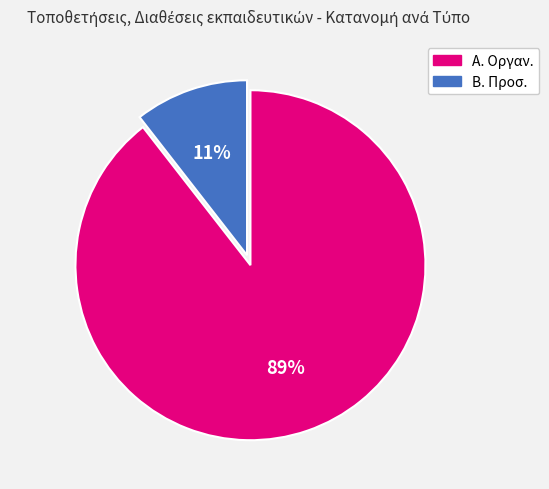

Rank the categories by value from lowest to highest.

Β. Προσ., Α. Οργαν.